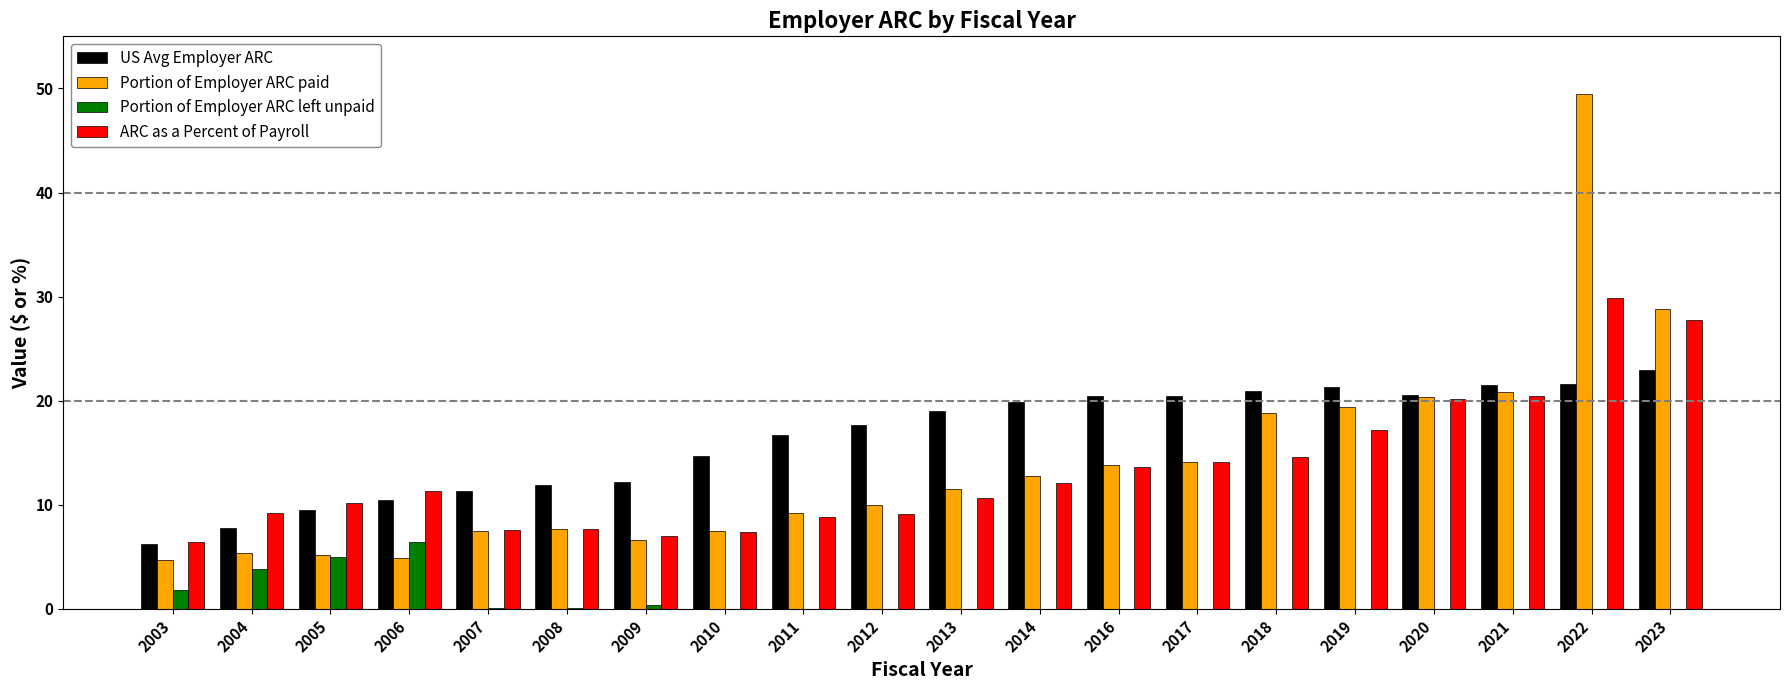

The Portion of Employer ARC paid series shows 4.7 at 2003. True or false?

True